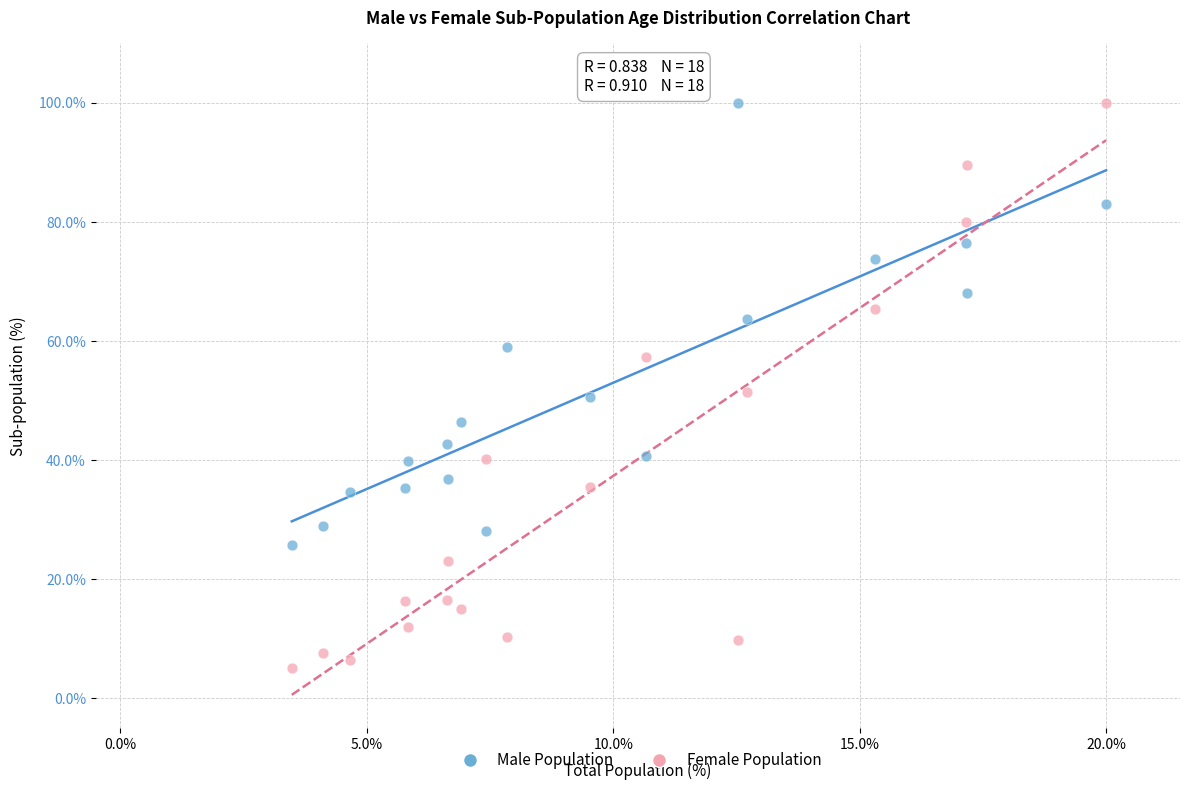

In the Male Population series, what Y value is closest to 62?

63.8